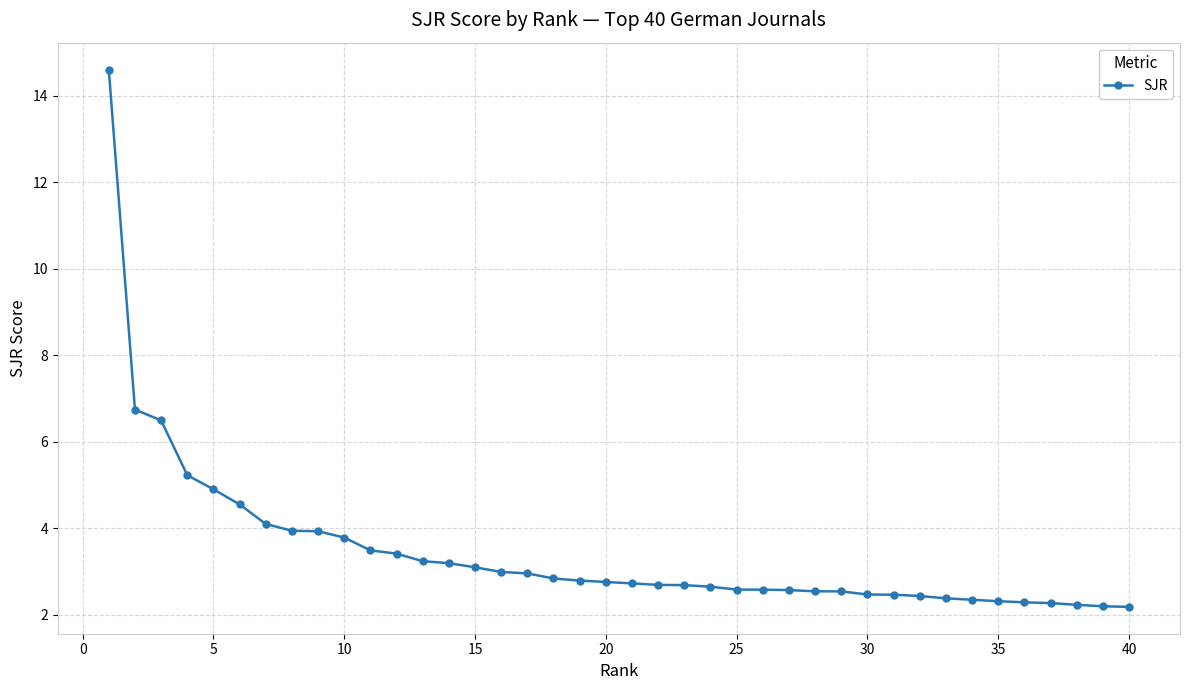

Is this an area chart (filled region under the line)?

No